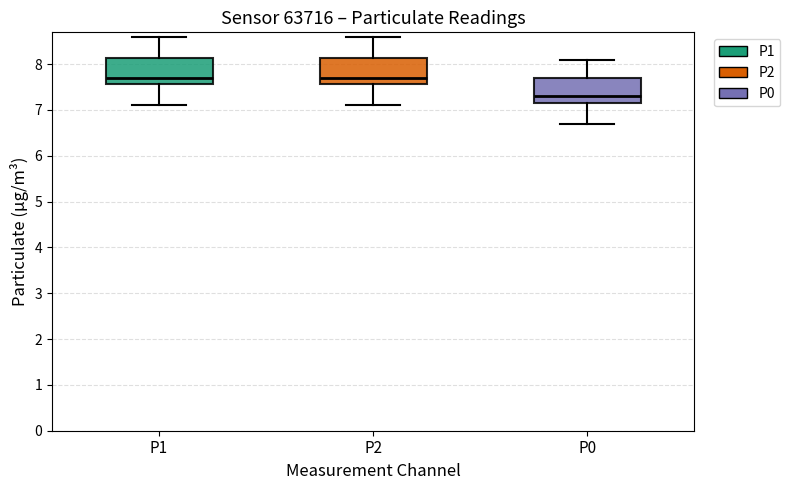

Reading left to right, read every box against the y-axis: the position of its median line, the range the box covers, and the ends of its whiskers. The values are not printed on the chart, so give them approximately, as read against the axis.

P1: median 7.7, box 7.6 to 8.1, whiskers 7.1 to 8.6
P2: median 7.7, box 7.6 to 8.1, whiskers 7.1 to 8.6
P0: median 7.3, box 7.2 to 7.7, whiskers 6.7 to 8.1